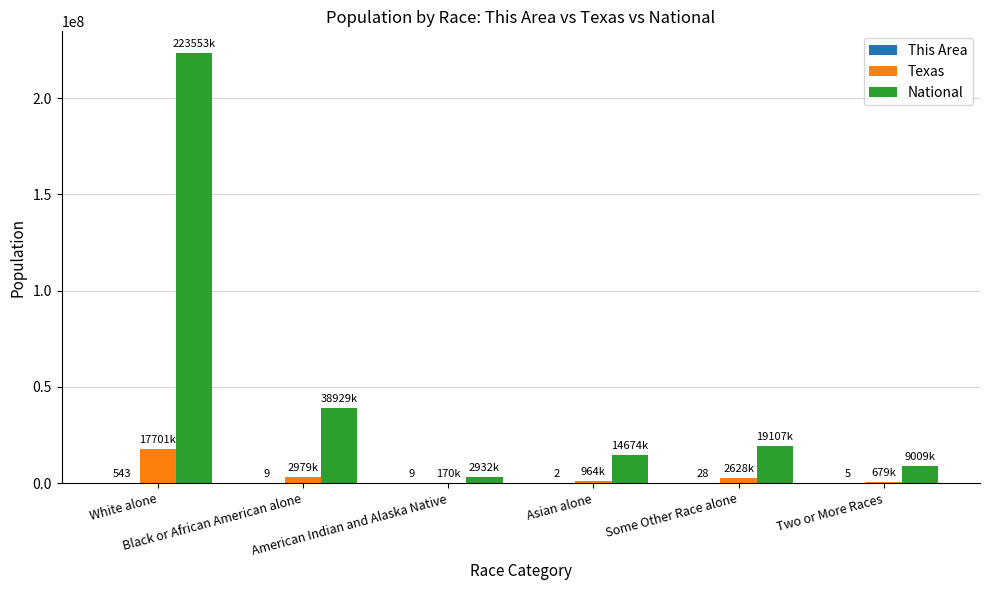

At which label does Texas first exceed 2628186?

White alone